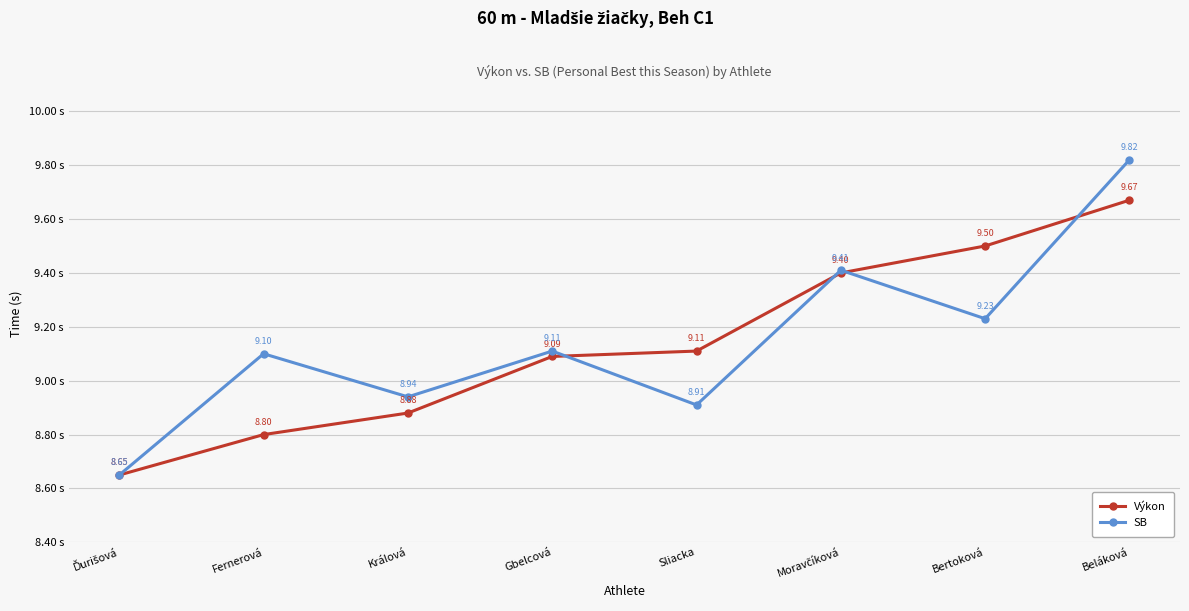

How many lines are shown in the chart?

2